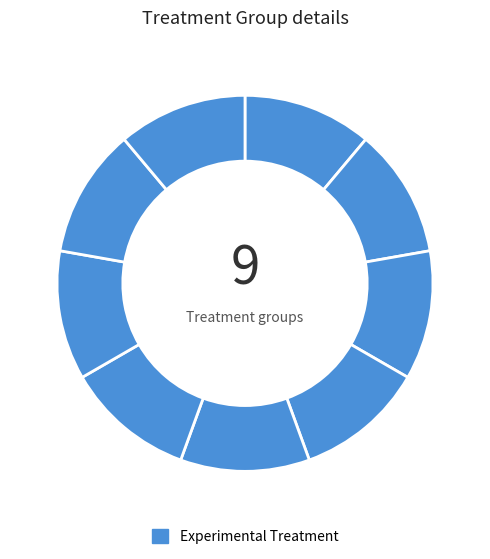

Does 4 represent more than half of the total?

No